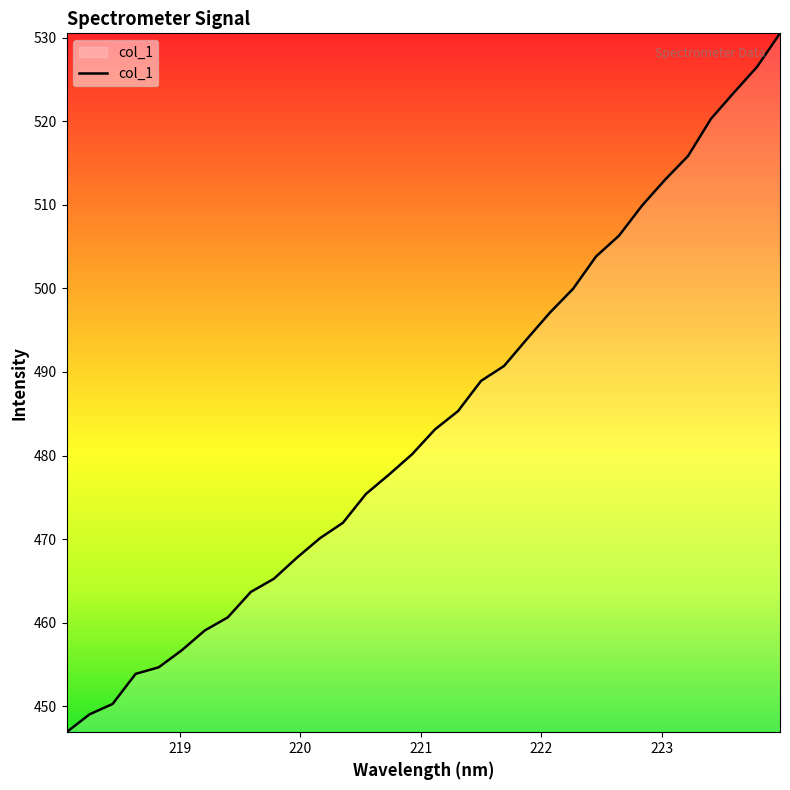

What is the minimum value shown in the chart?

446.9